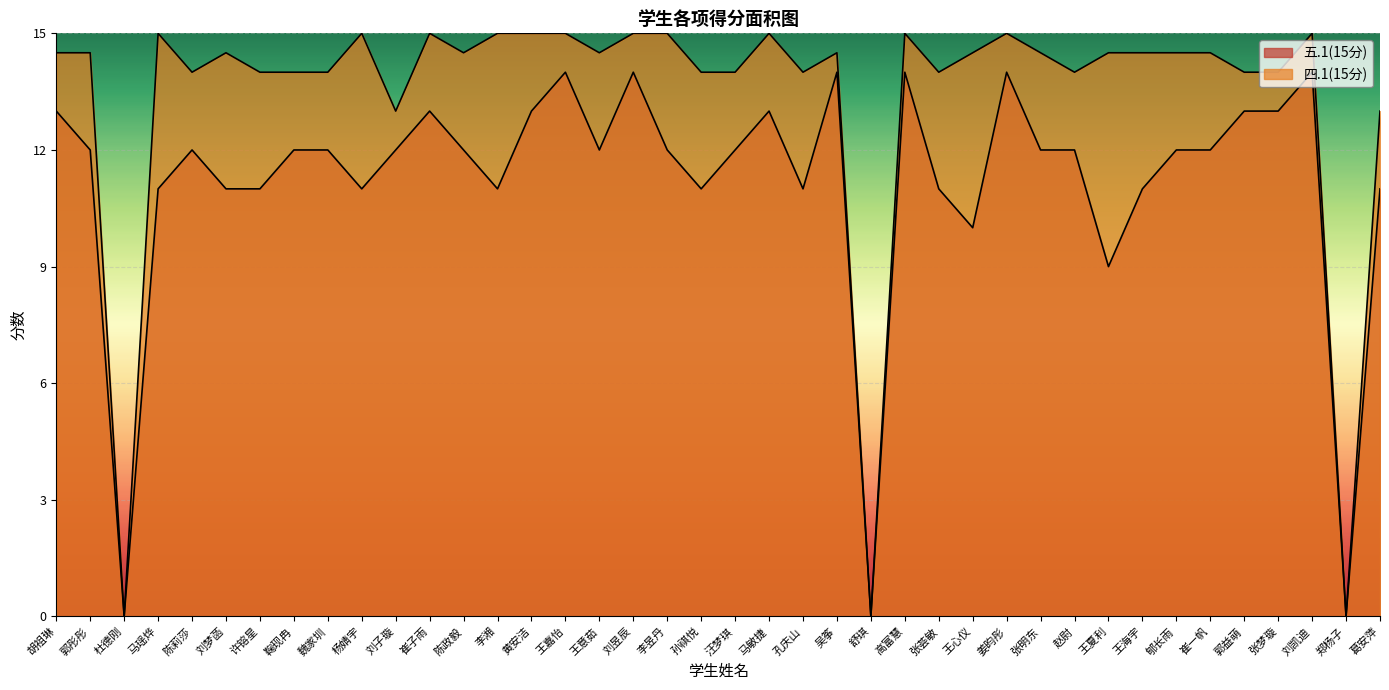

Which category has the lowest value across all series?

杜德刚